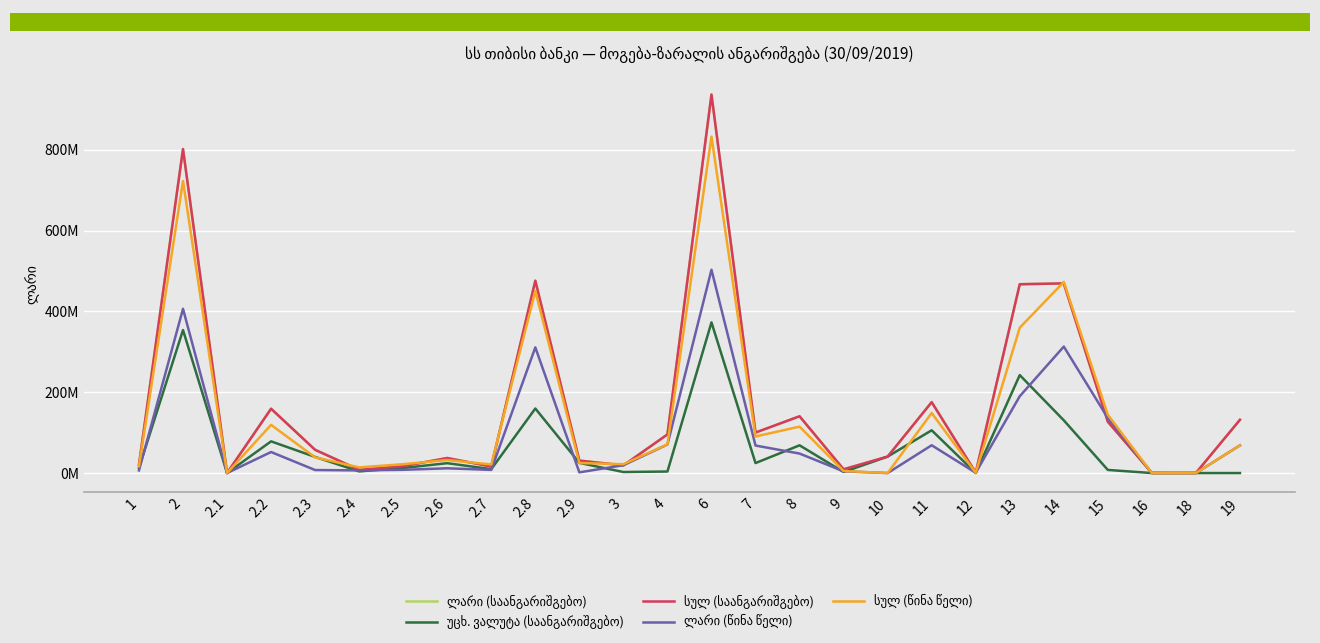

What is the label of the 6th point from the left?

2.4